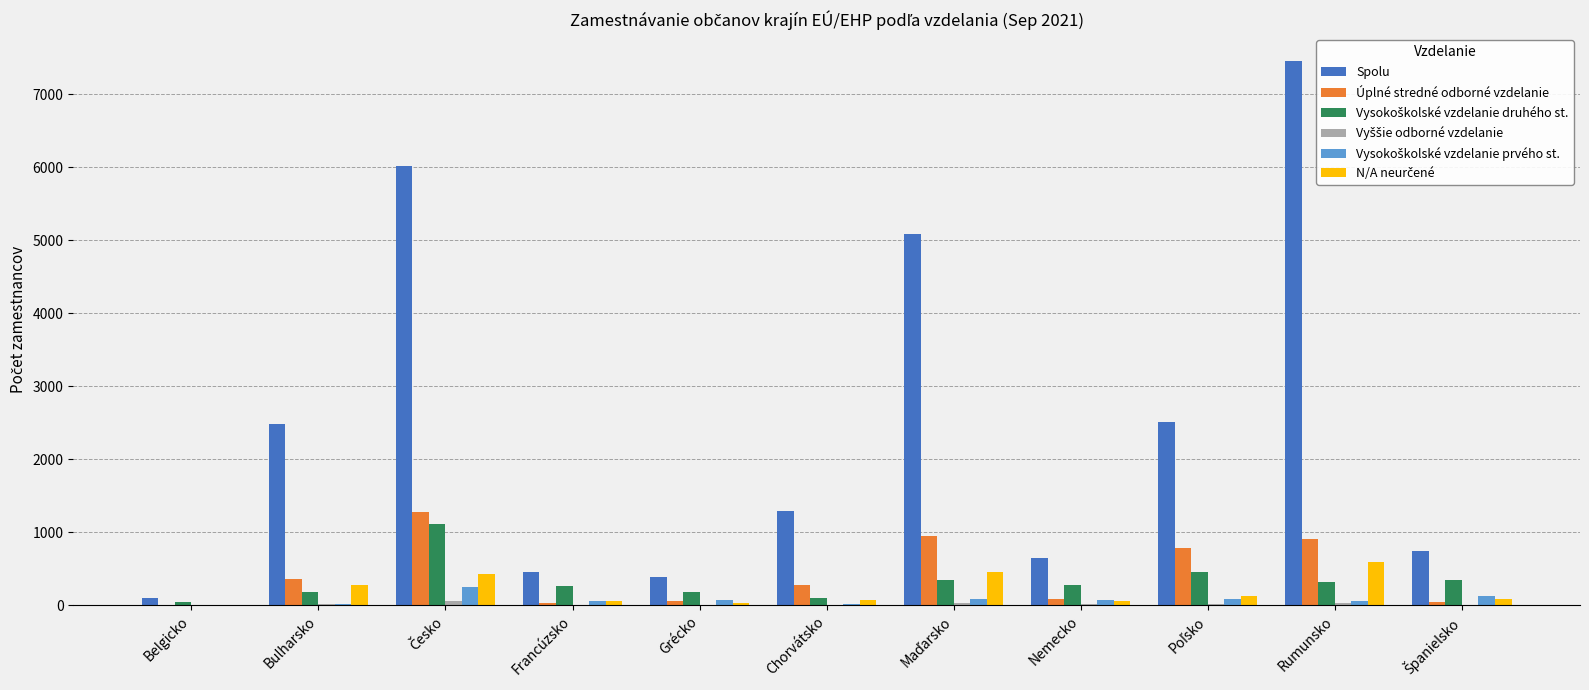

Which series has the largest total across all categories?

Spolu